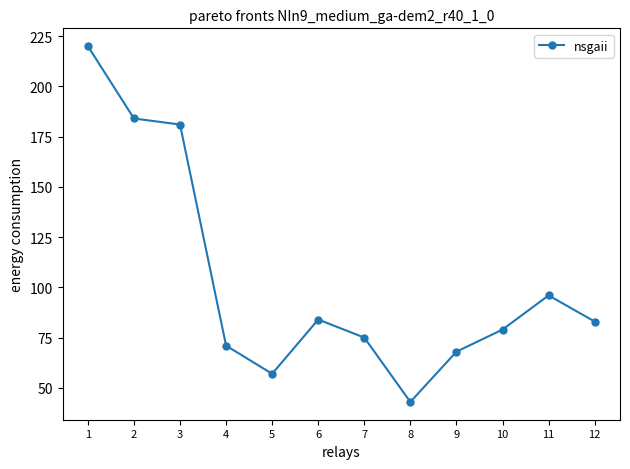

At which category does the data reach its first local valley?

5